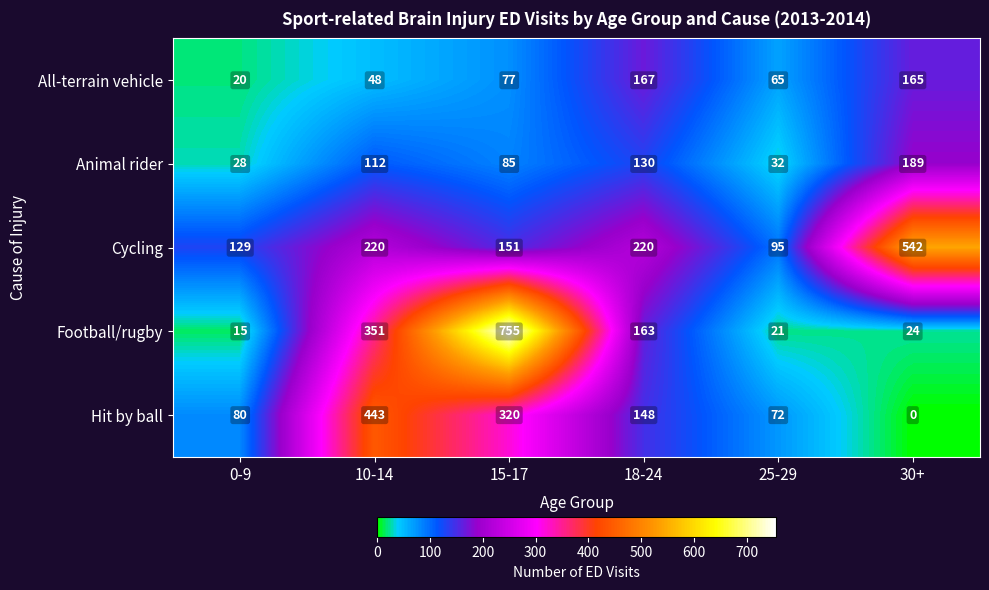

Between 15-17 and 18-24, which series saw the biggest shift?

Football/rugby